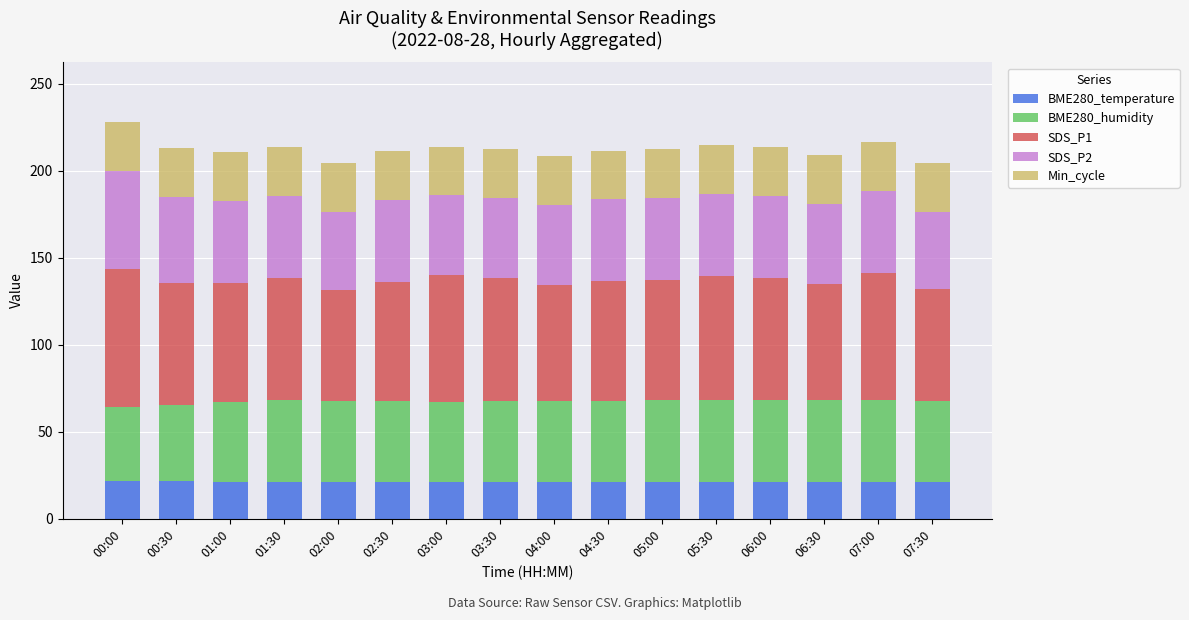

What are all the series names shown in the legend?

BME280_temperature, BME280_humidity, SDS_P1, SDS_P2, Min_cycle